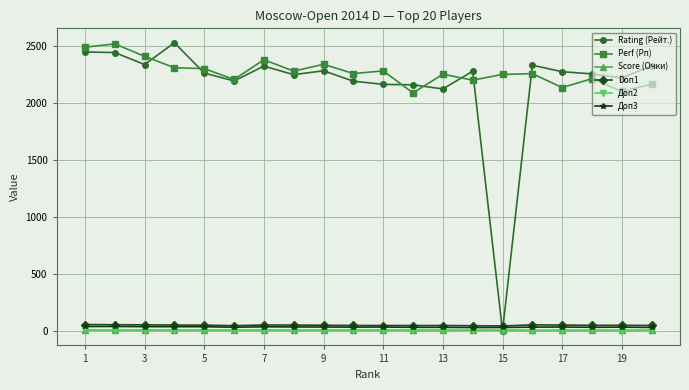

True or false: Доп3 and Perf (Рп) cross at least once.

False